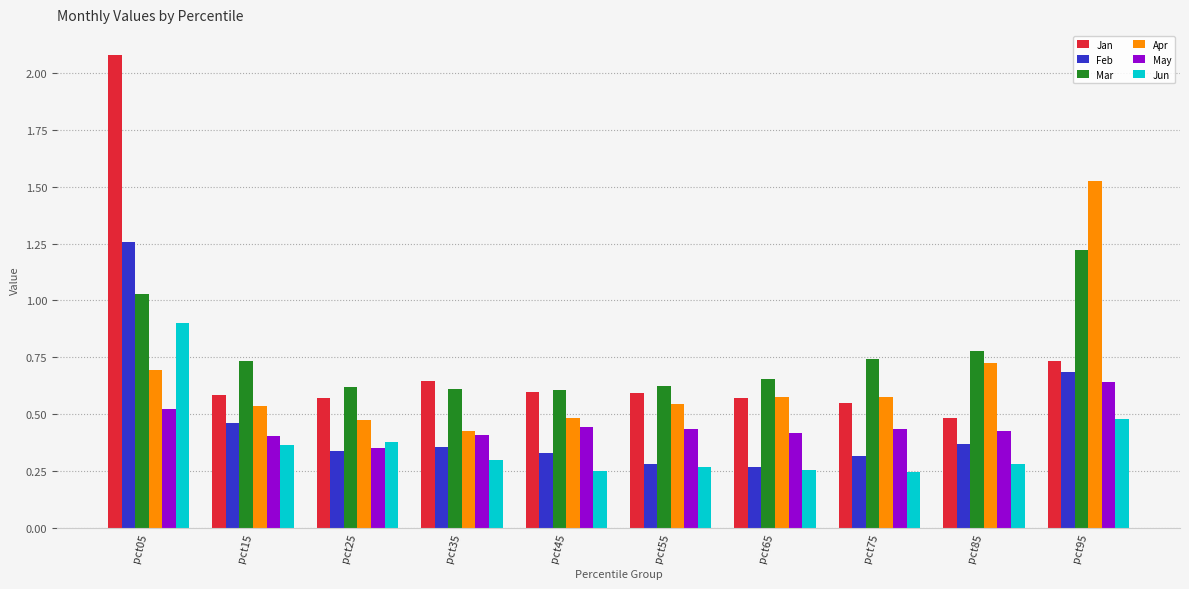

The value of Mar at pct25 is 0.6. True or false?

True